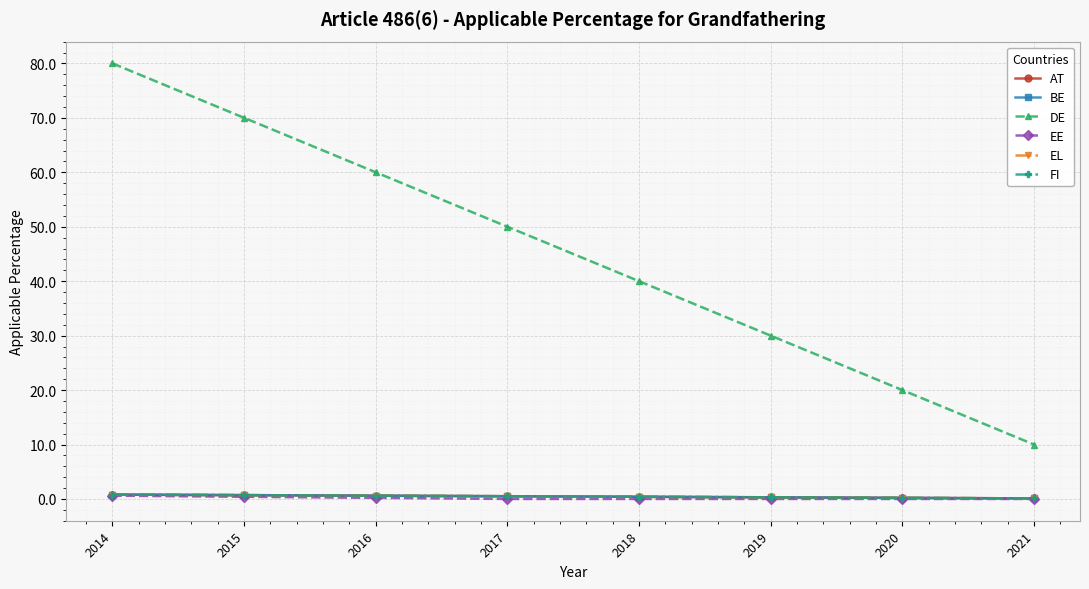

The value of EE at 2018 is 0.0. True or false?

True